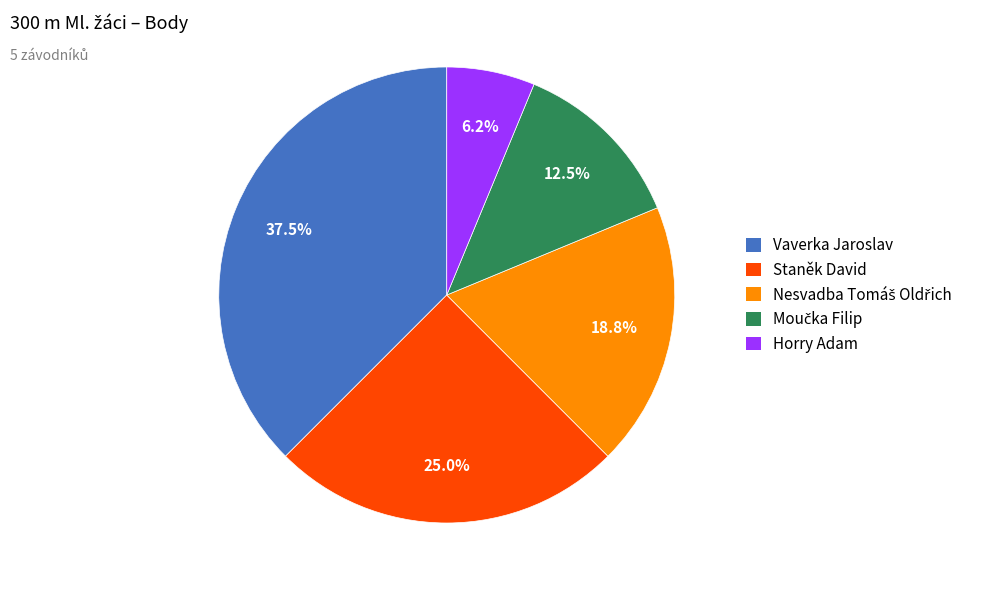

Which has a higher value, Vaverka Jaroslav or Horry Adam?

Vaverka Jaroslav